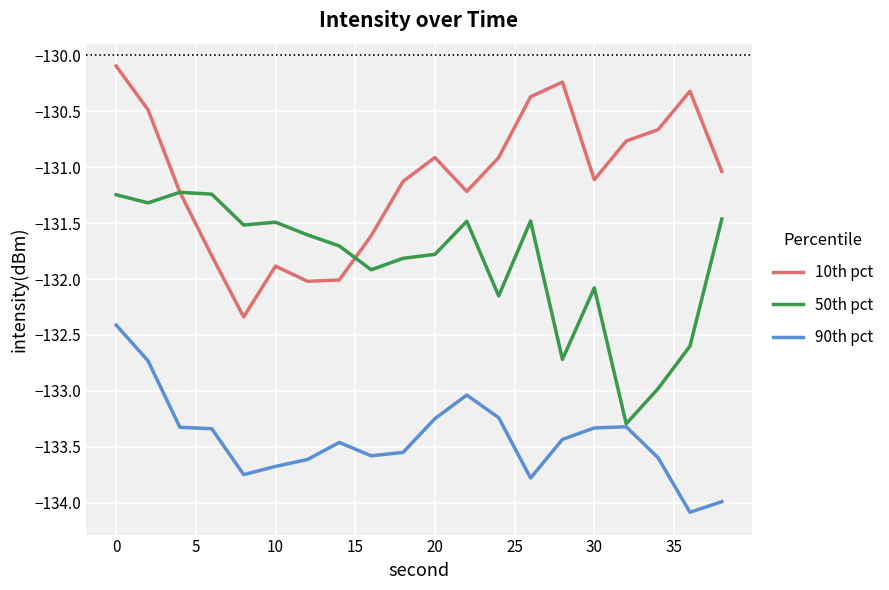

What is the minimum value for 50th pct?

-133.3